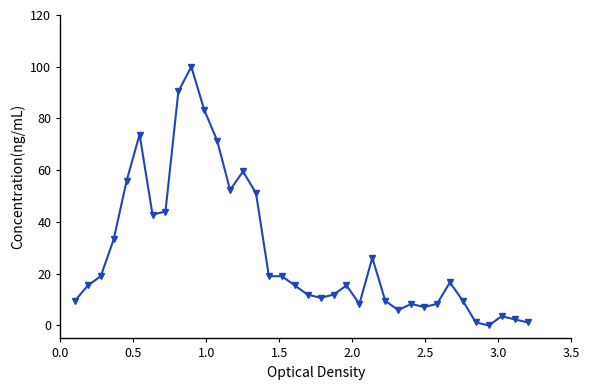

What is the difference between the maximum and second lowest values?

98.8